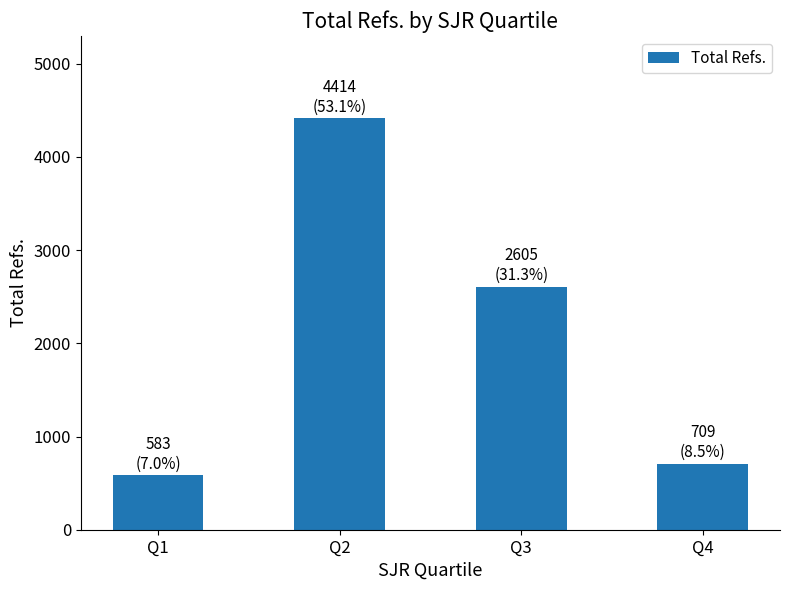

What is the sum of all values?

8311